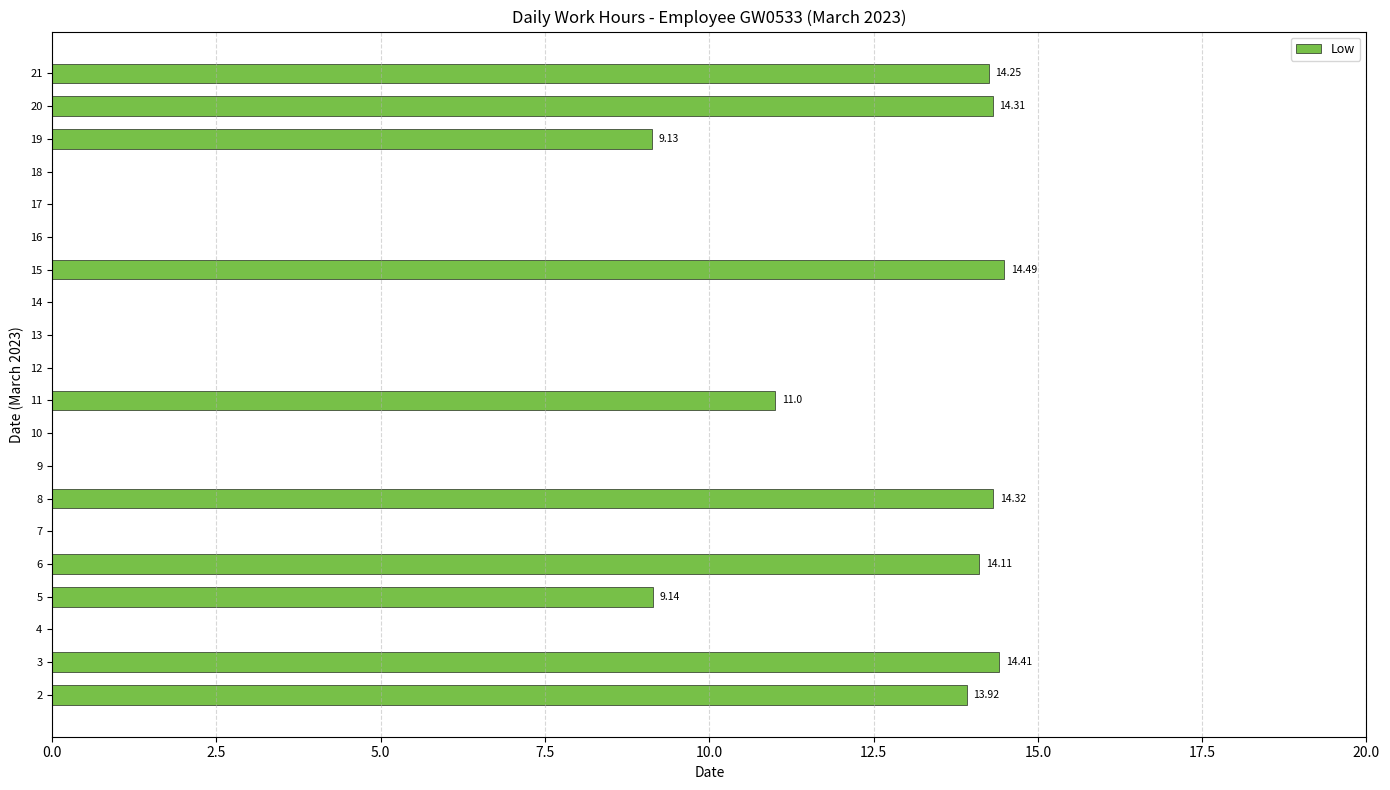

What is the change in value from 8 to 17?

-14.3